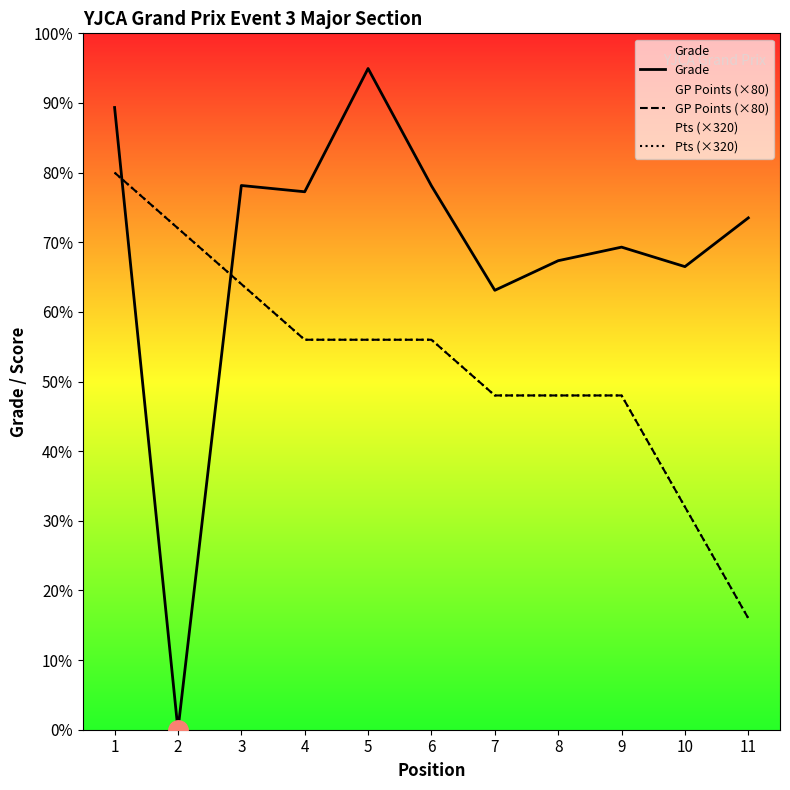

True or false: Pts (×320) and GP Points (×80) intersect in this chart.

False